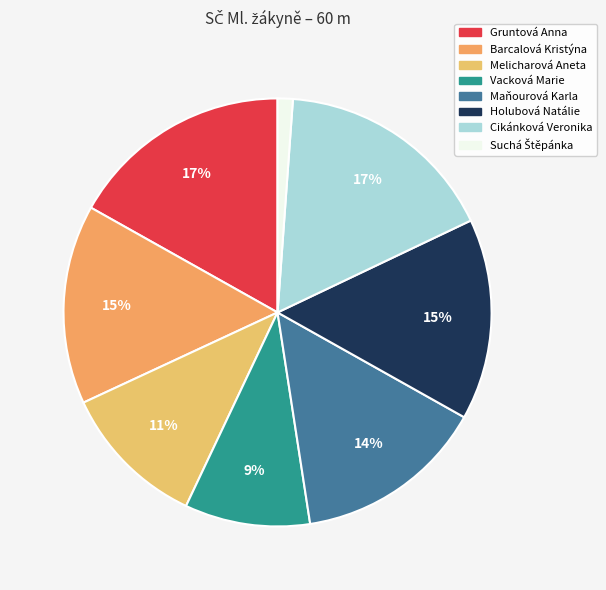

Does Barcalová Kristýna account for over 50% of the chart?

No